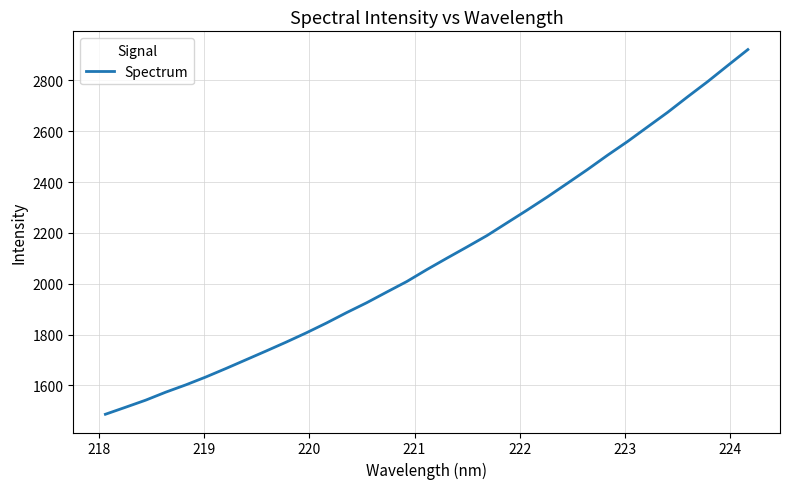

What is the average value?

2107.0